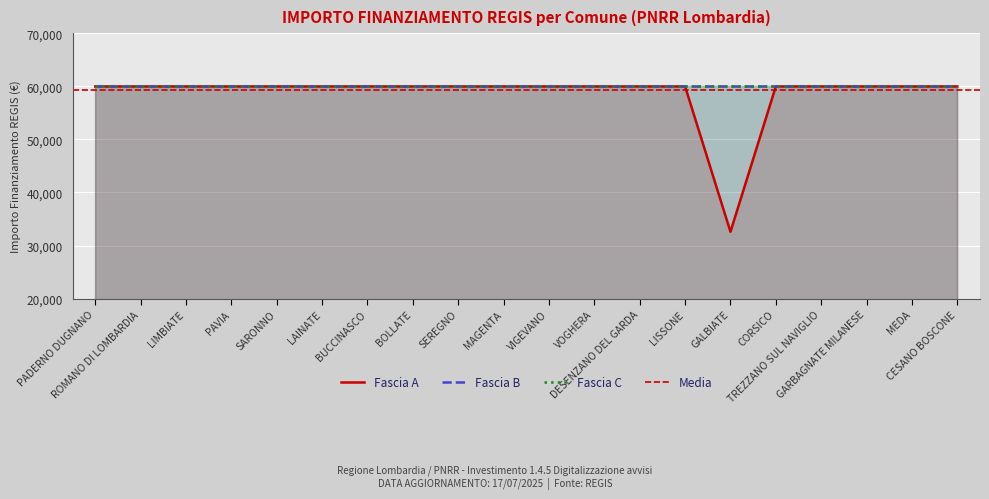

The Fascia C series shows 91538 at VOGHERA. True or false?

False